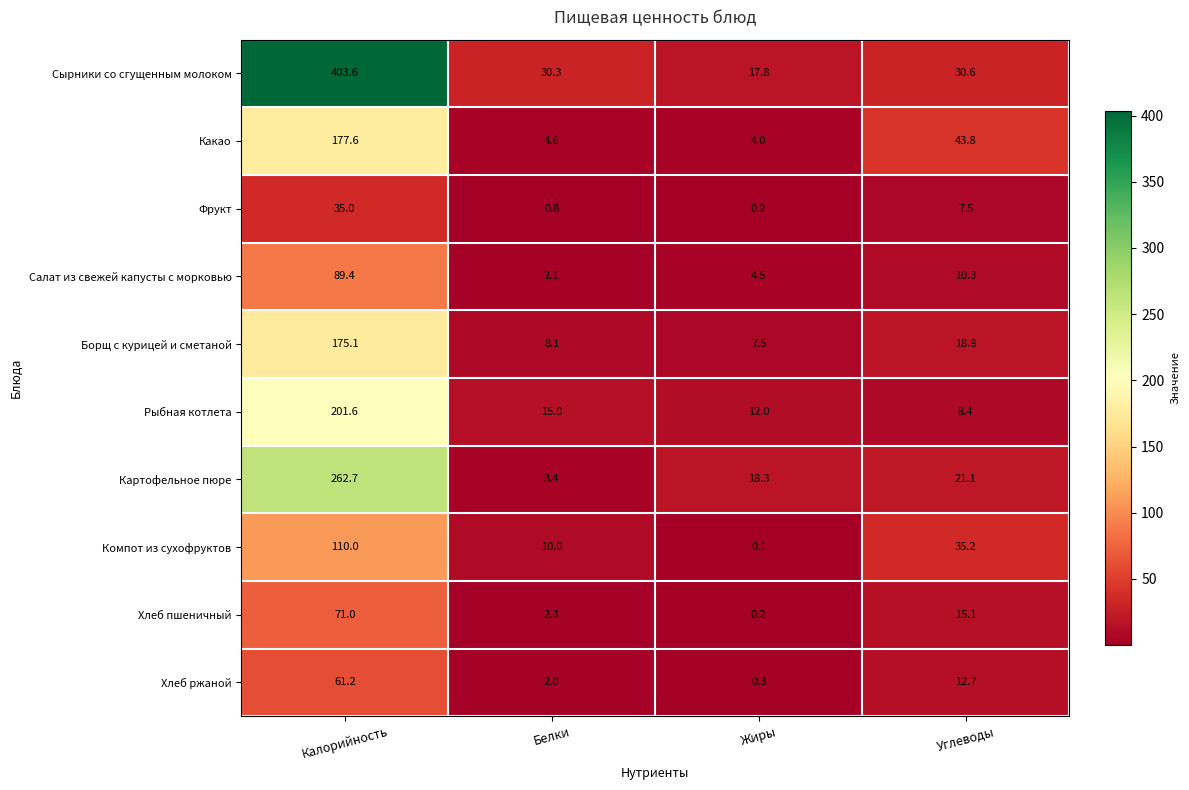

What is the difference between the second highest and minimum values in the Хлеб ржаной series?

12.4